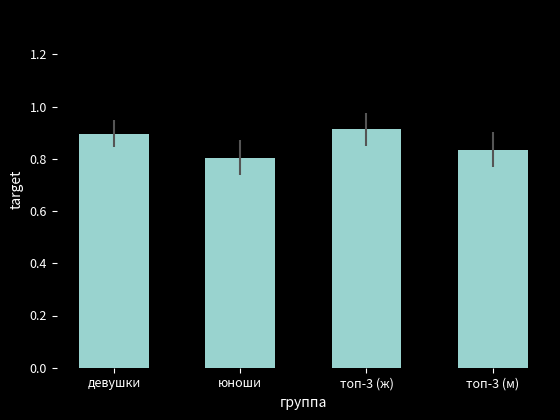

What is the difference between the maximum and minimum values?

0.1